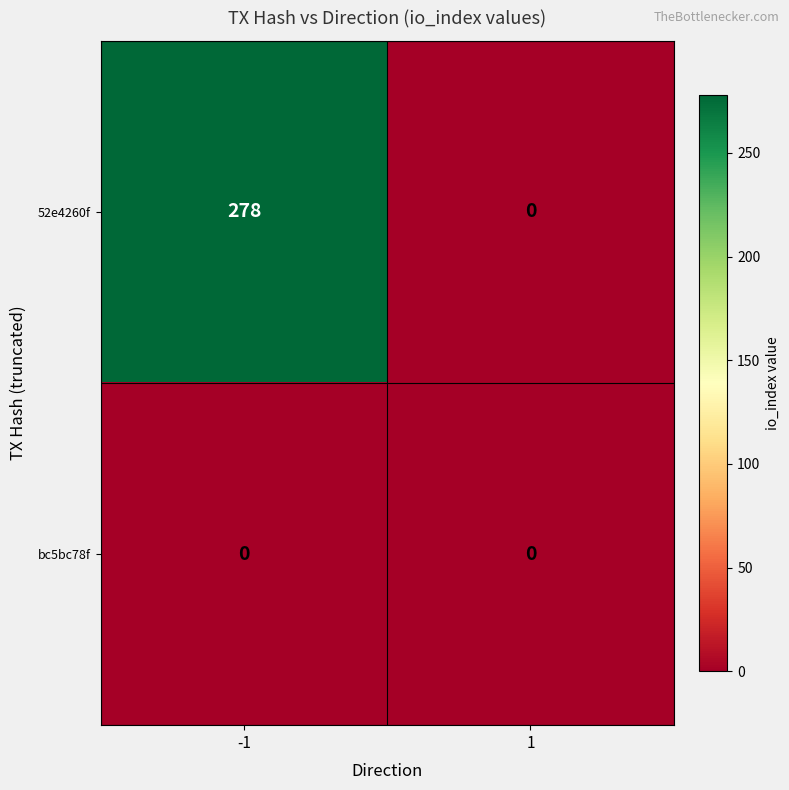

At how many categories does at least one series exceed 83?

1